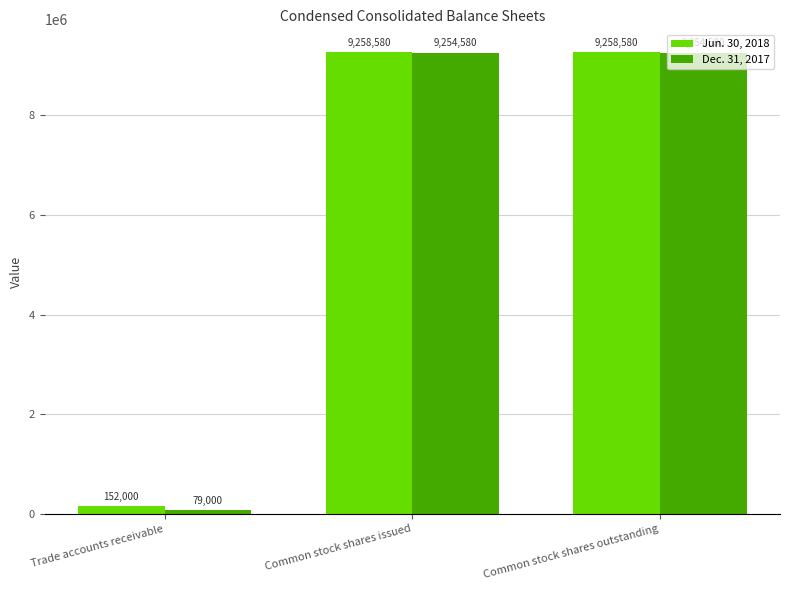

What is the label of the 1st bar from the right?

Common stock shares outstanding